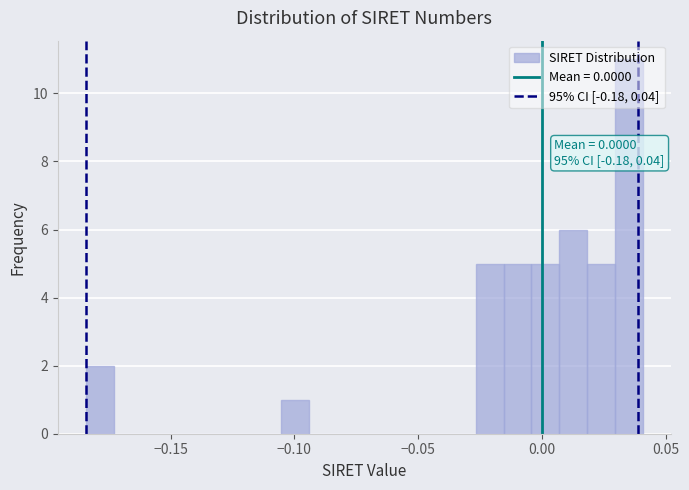

Read against the x-axis, roughly where is the centre of the tallest bar?

0.035